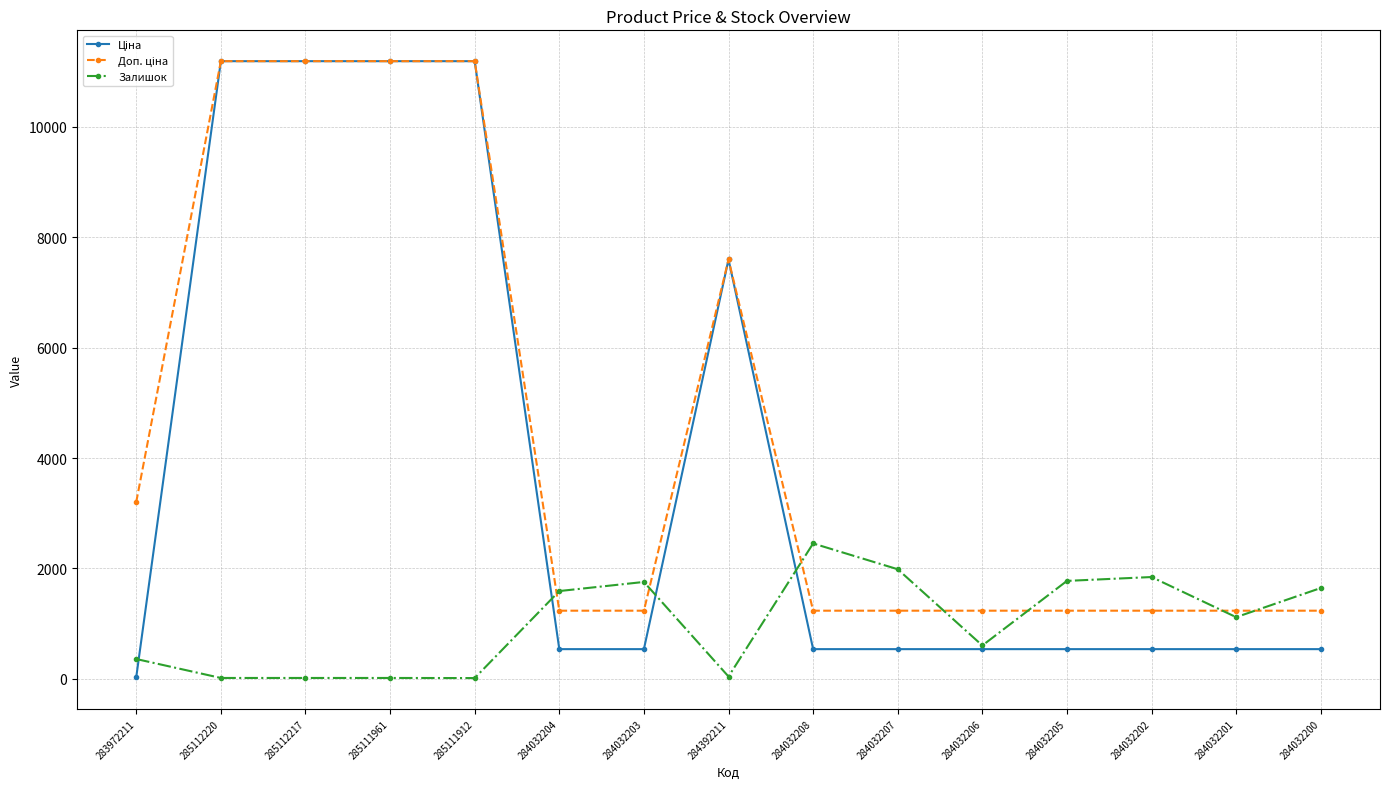

True or false: Залишок has a value of 360.0 at 283972211.

True